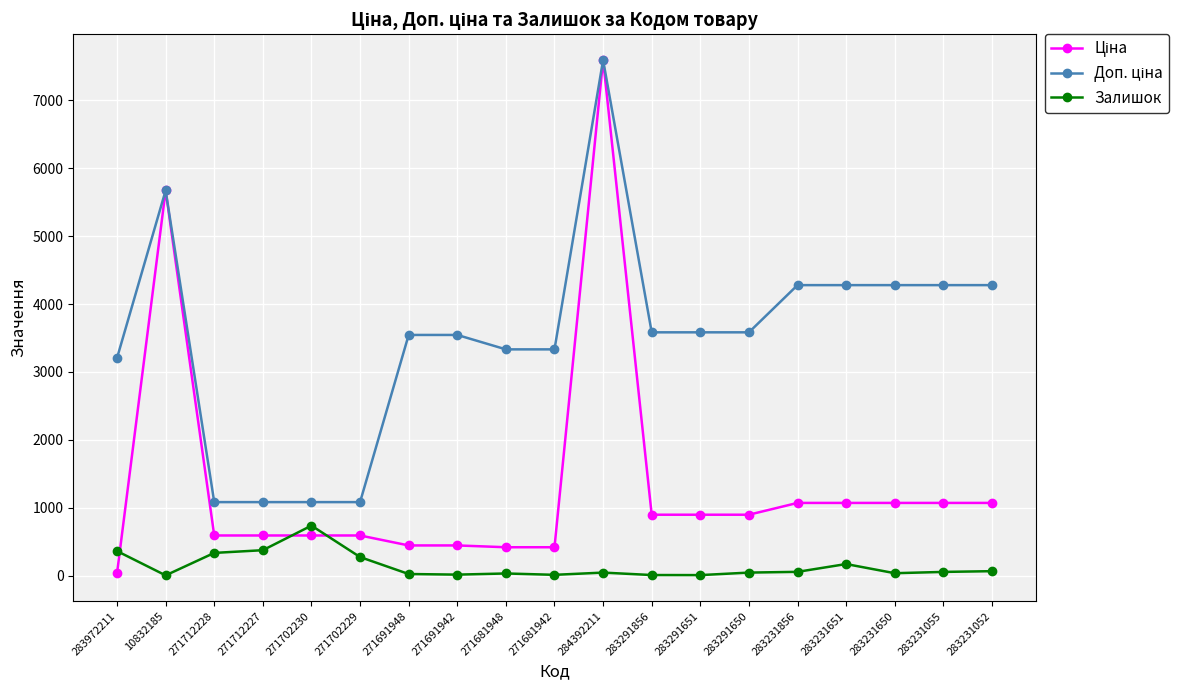

What is the label of the 7th point from the left?

271691948